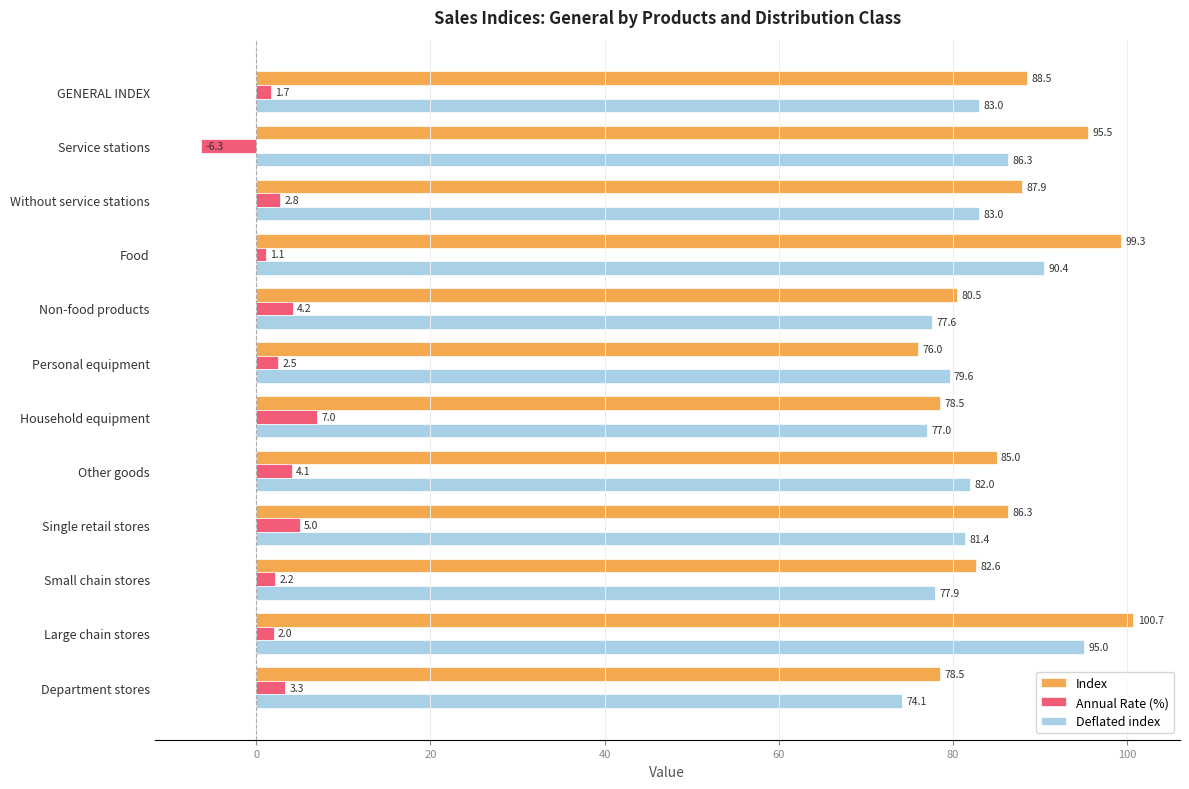

List the series in order of their peak value, lowest first.

Annual Rate (%), Deflated index, Index